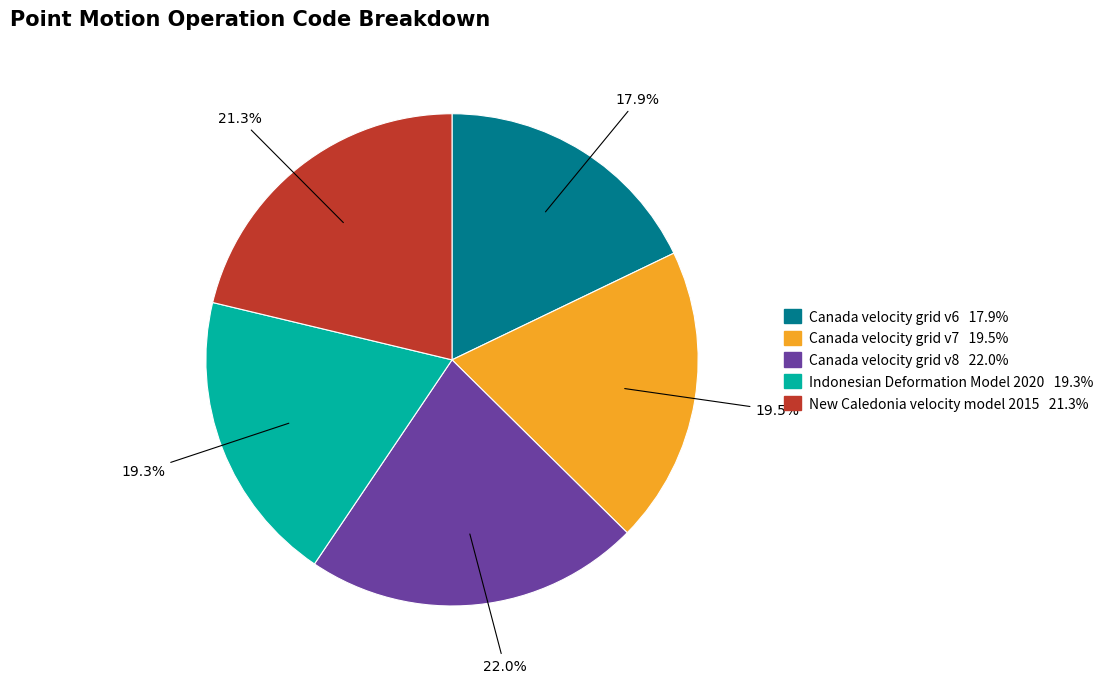

Which slice is the smallest?

Canada velocity grid v6